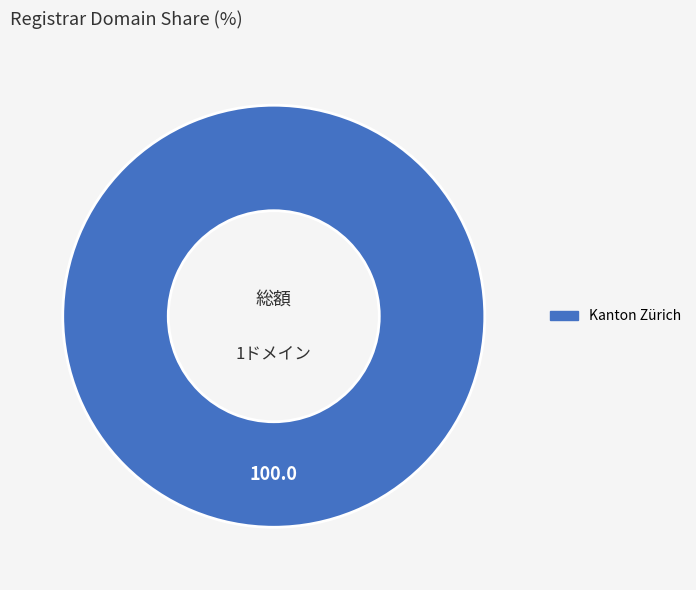

Is there a majority slice in this chart?

Yes